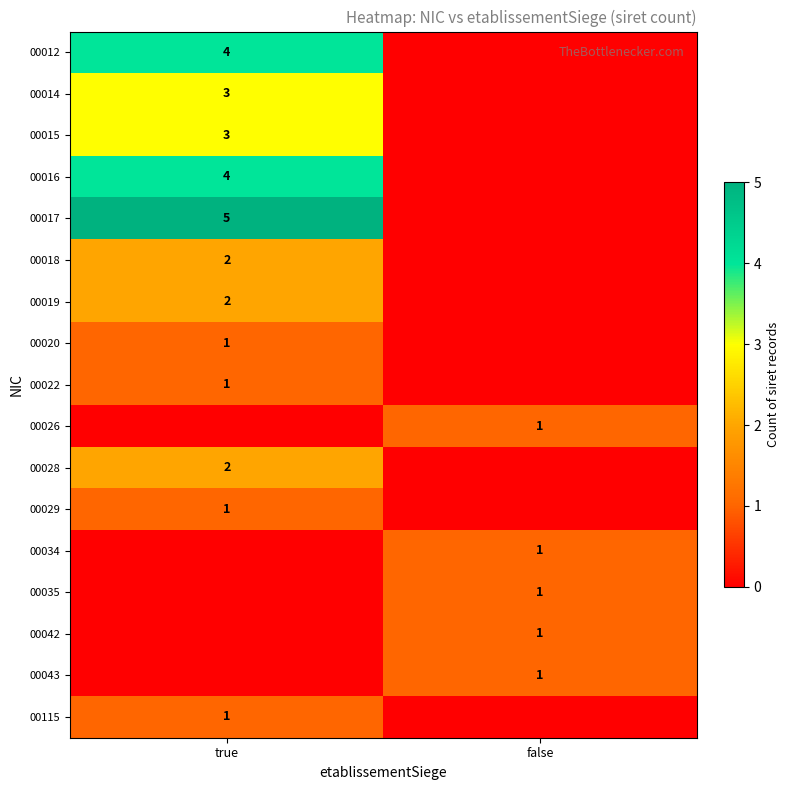

Is it true that 00018 equals 2 at true?

True